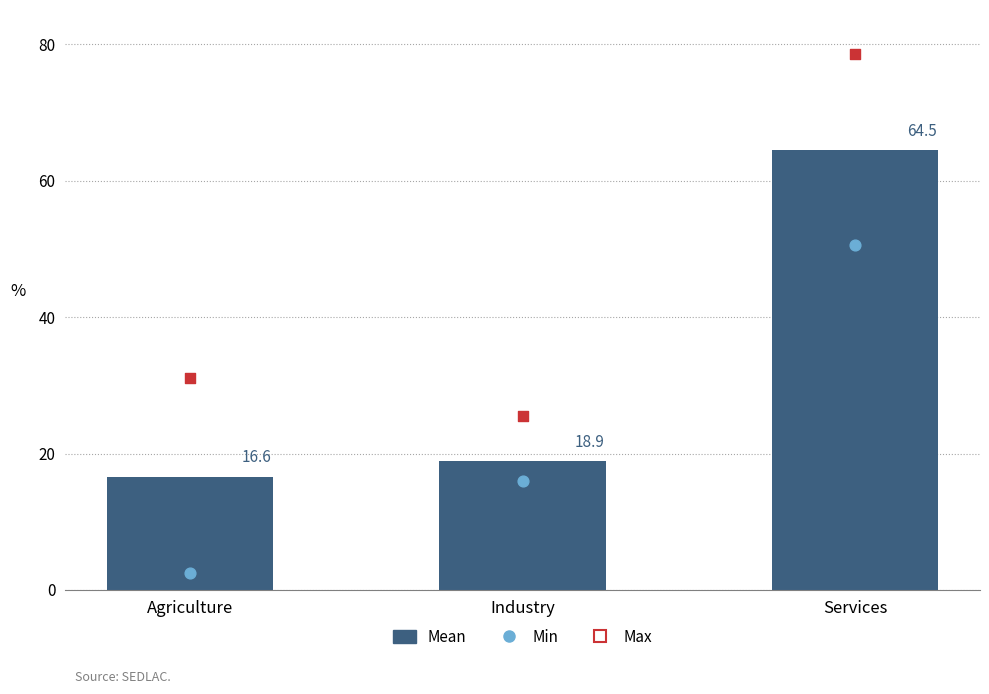

Which has a higher value, Agriculture or Industry?

Industry